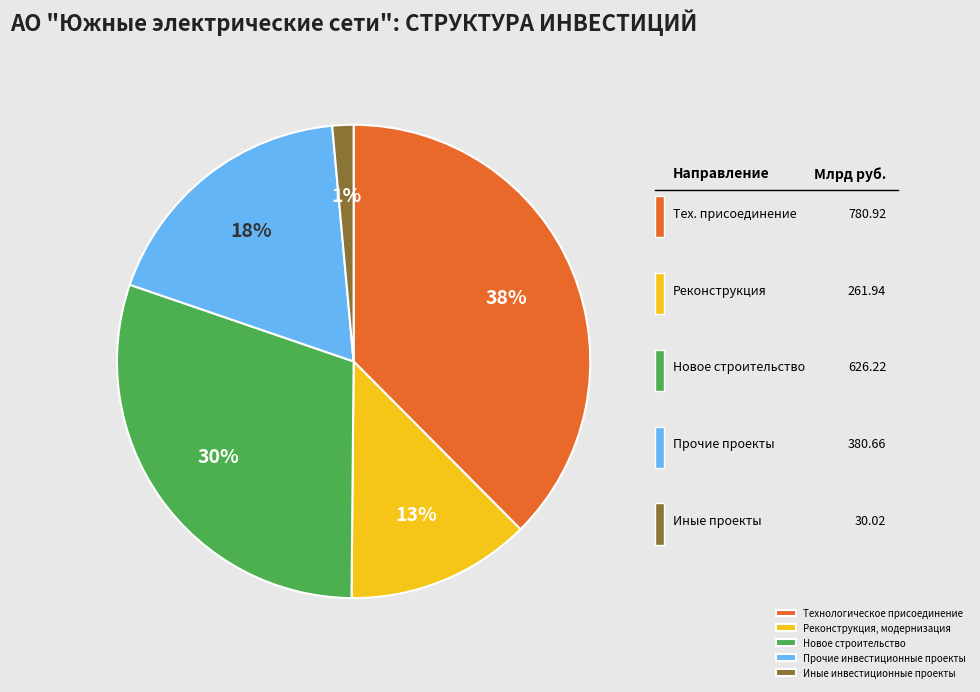

Count the number of slices in the pie.

5